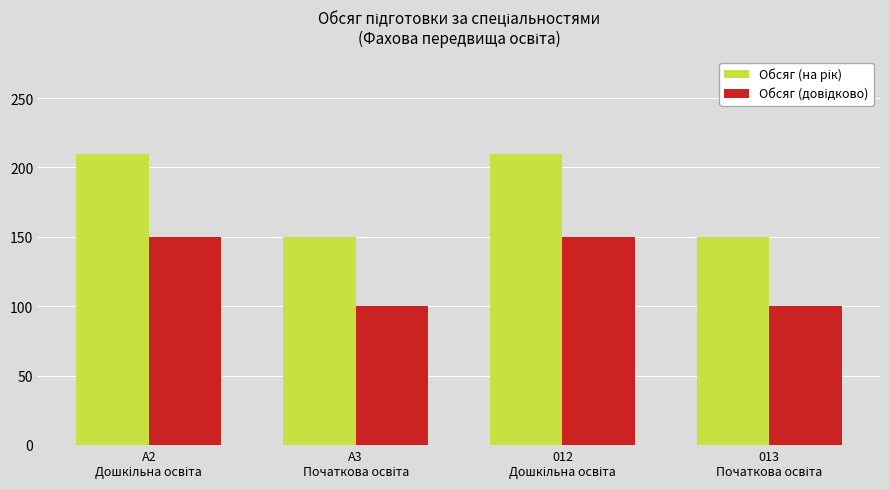

What is the smallest value displayed?

100